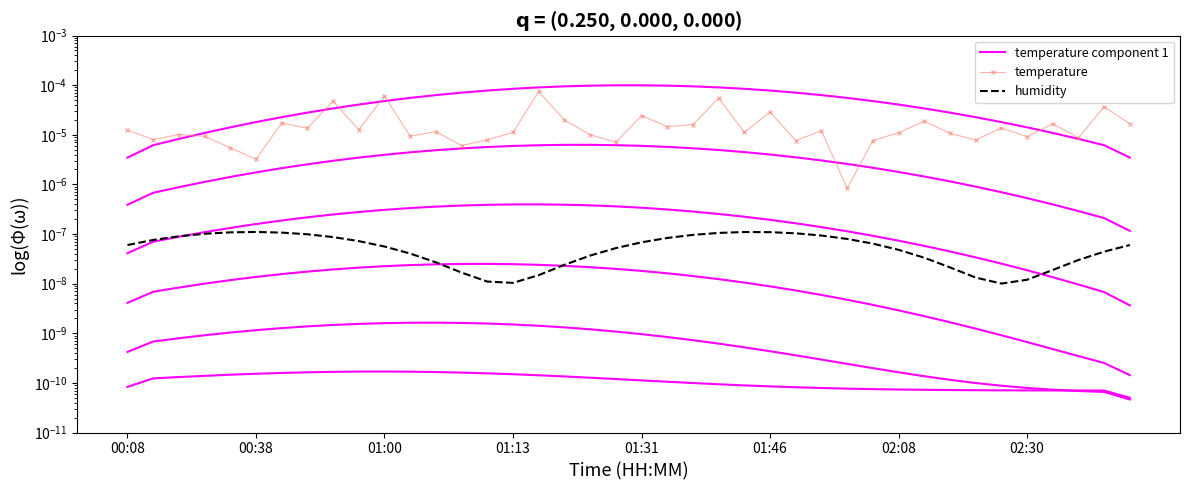

In temperature, how many points are lower than both neighbors (excluding endpoints)?

14